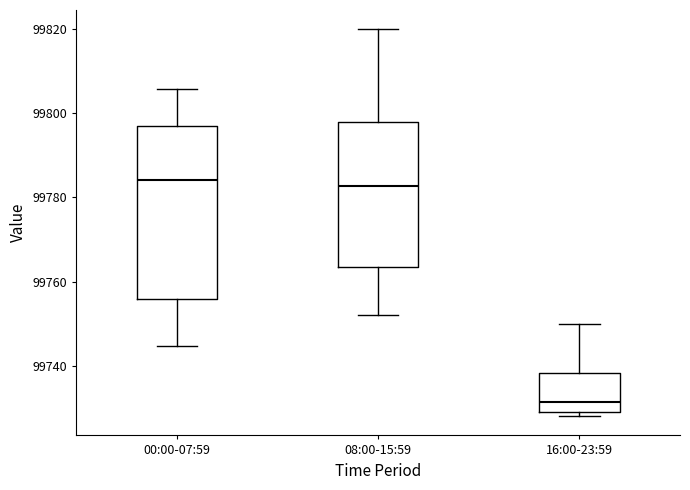

Reading left to right, read every box against the y-axis: the position of its median line, the range the box covers, and the ends of its whiskers. The values are not printed on the chart, so give them approximately, as read against the axis.

00:00-07:59: median 99784, box 99756 to 99796, whiskers 99744 to 99806
08:00-15:59: median 99782, box 99764 to 99798, whiskers 99752 to 99820
16:00-23:59: median 99732, box 99728 to 99738, whiskers 99728 (just below the box's lower edge) to 99750